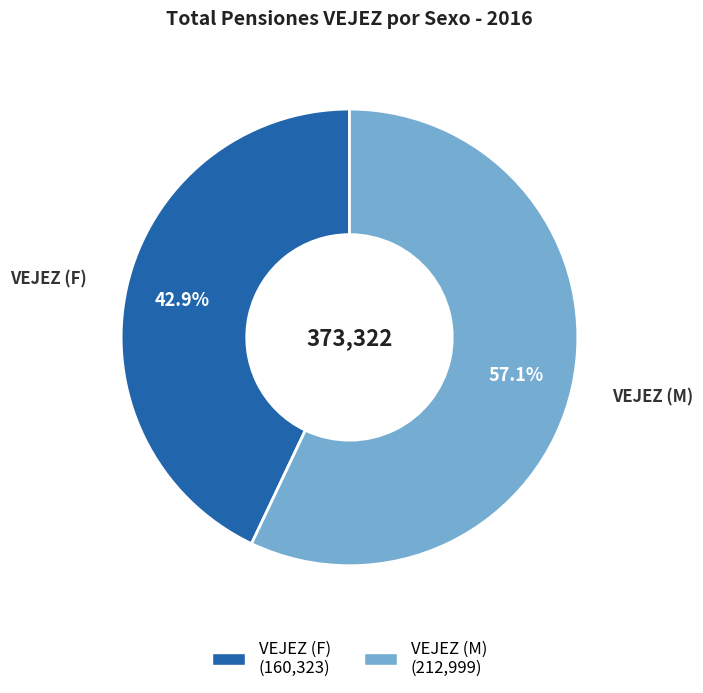

What is the smallest slice in the pie chart?

VEJEZ (F)